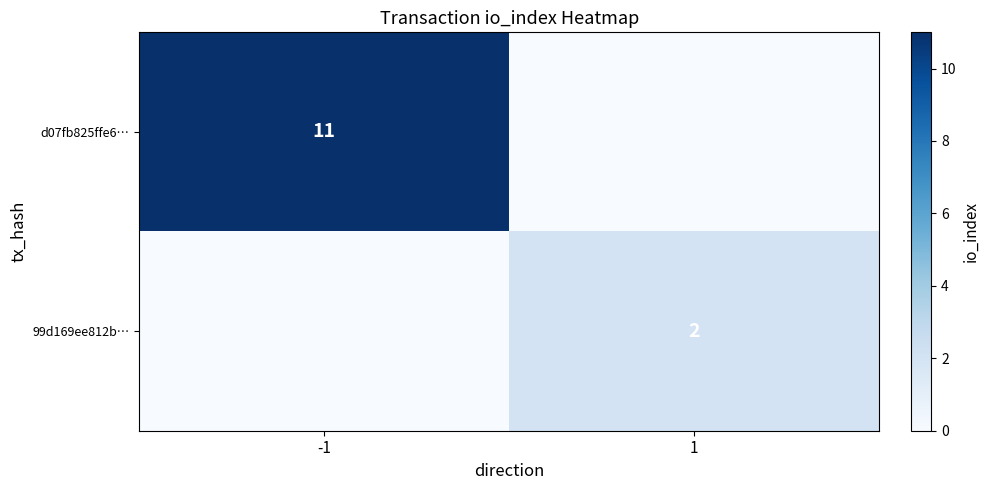

Where is d07fb825ffe6… nearest to the value 5?

1